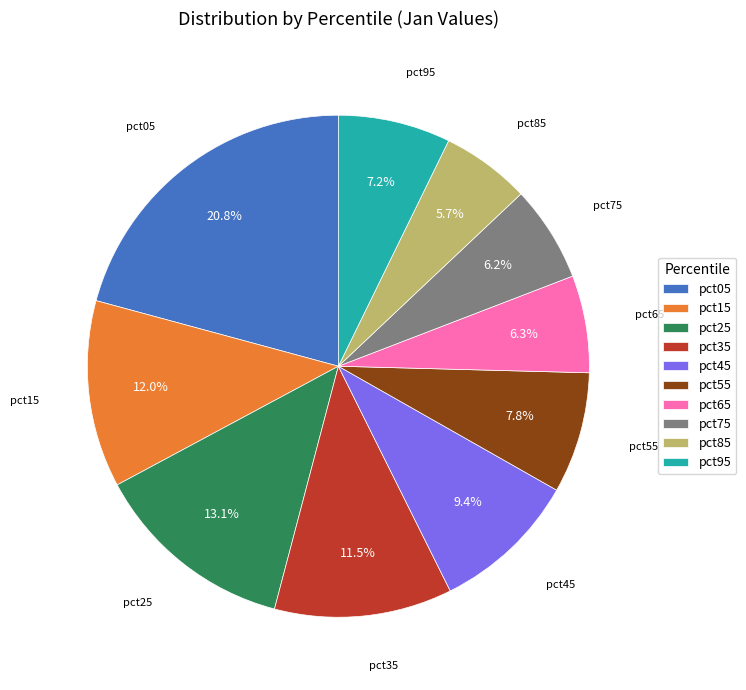

Does pct45 account for over 50% of the chart?

No